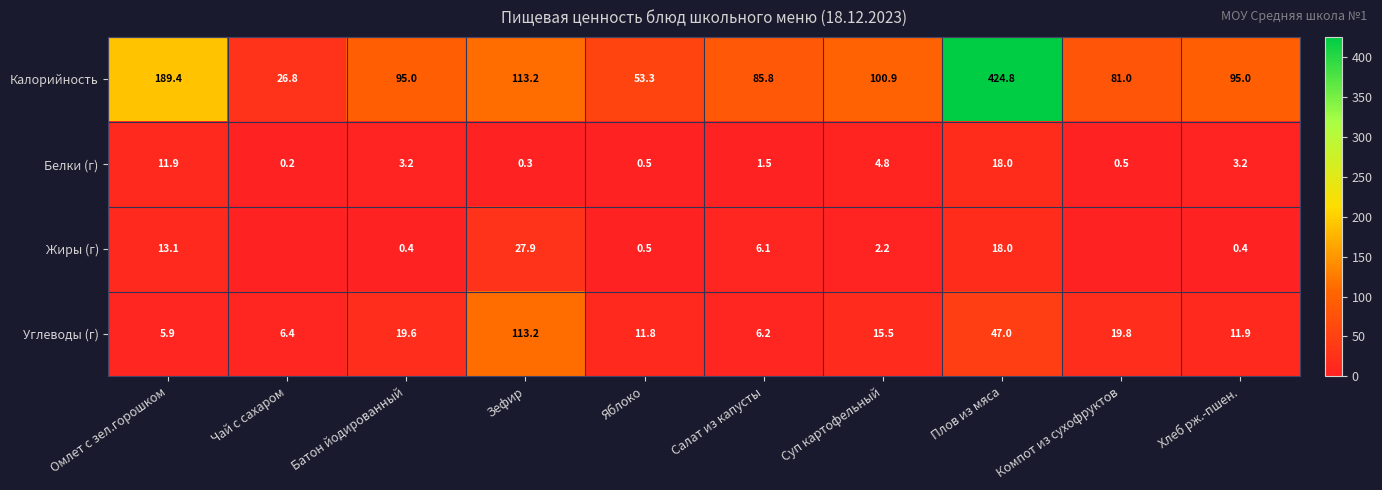

Rank the categories by Углеводы (г) value from highest to lowest.

Зефир, Плов из мяса, Компот из сухофруктов, Батон йодированный, Суп картофельный, Хлеб рж.-пшен., Яблоко, Чай с сахаром, Салат из капусты, Омлет с зел.горошком